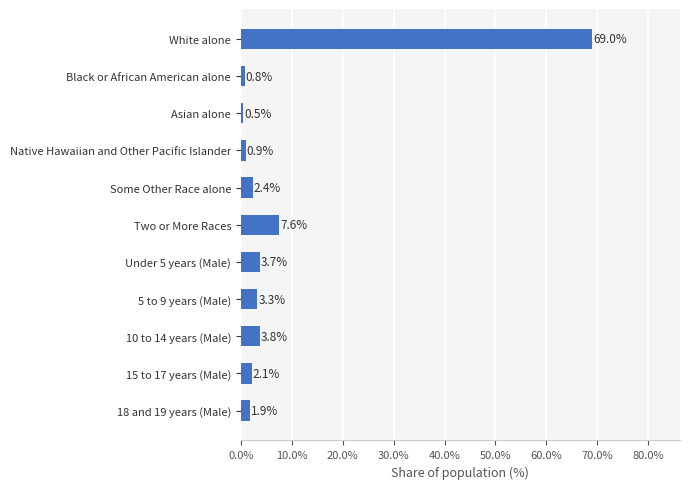

True or false: the data shows 2.4 at Some Other Race alone.

True